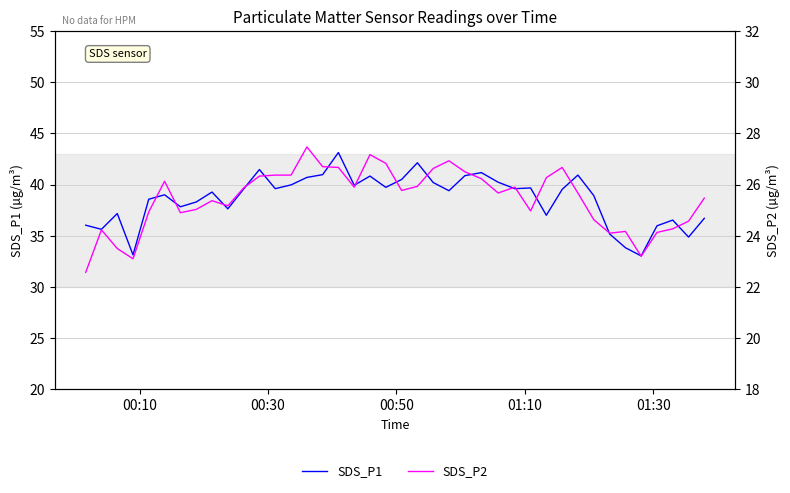

Rank the series by their average value, from highest to lowest.

SDS_P1, SDS_P2